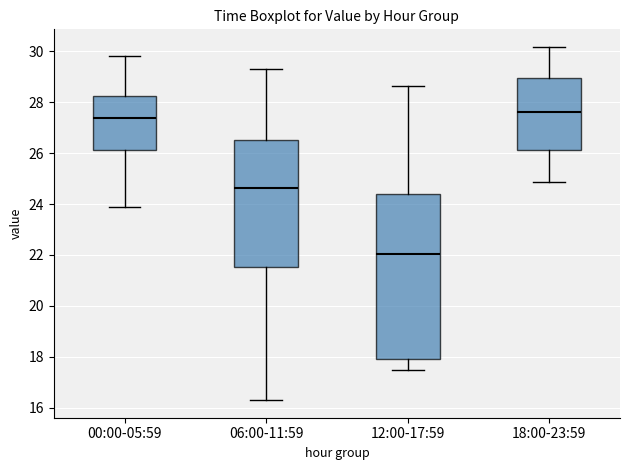

Reading left to right, transcribe this box plot: for each box, give where its median line is, the range the box spans, and where its two whiskers end, as read against the y-axis. The values are not printed on the chart, so give them approximately, as read against the axis.

00:00-05:59: median 27.4, box 26.2 to 28.2, whiskers 23.8 to 29.8
06:00-11:59: median 24.6, box 21.6 to 26.6, whiskers 16.4 to 29.4
12:00-17:59: median 22.0, box 18.0 to 24.4, whiskers 17.6 to 28.6
18:00-23:59: median 27.6, box 26.2 to 29.0, whiskers 24.8 to 30.2